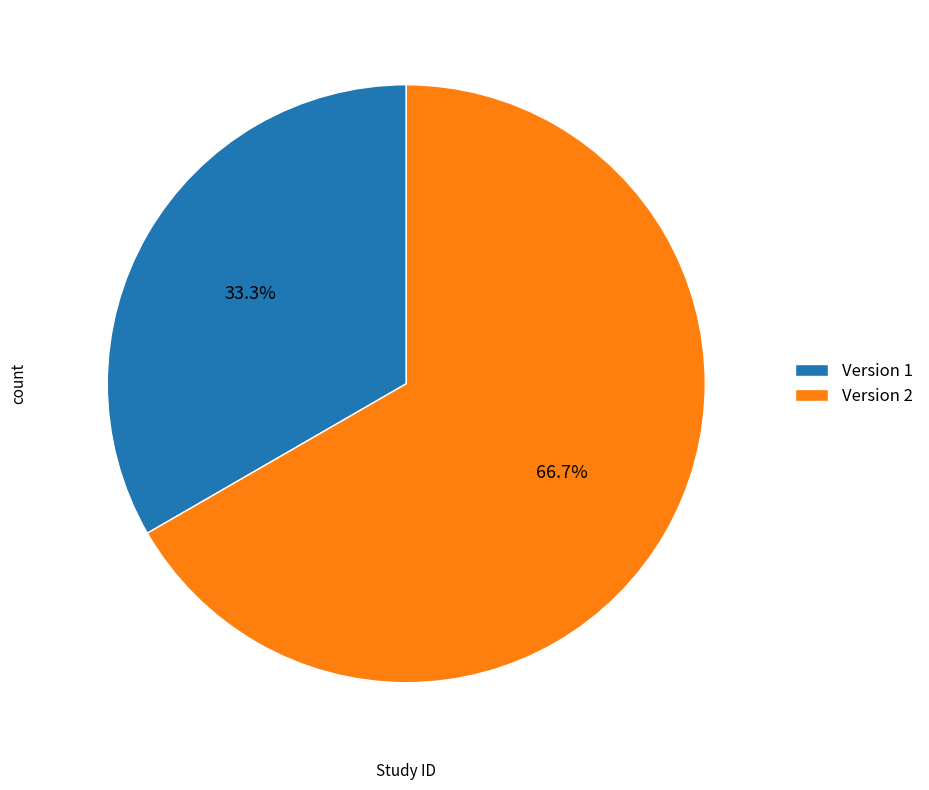

What is the total percentage of Version 1 and Version 2?

100.0%